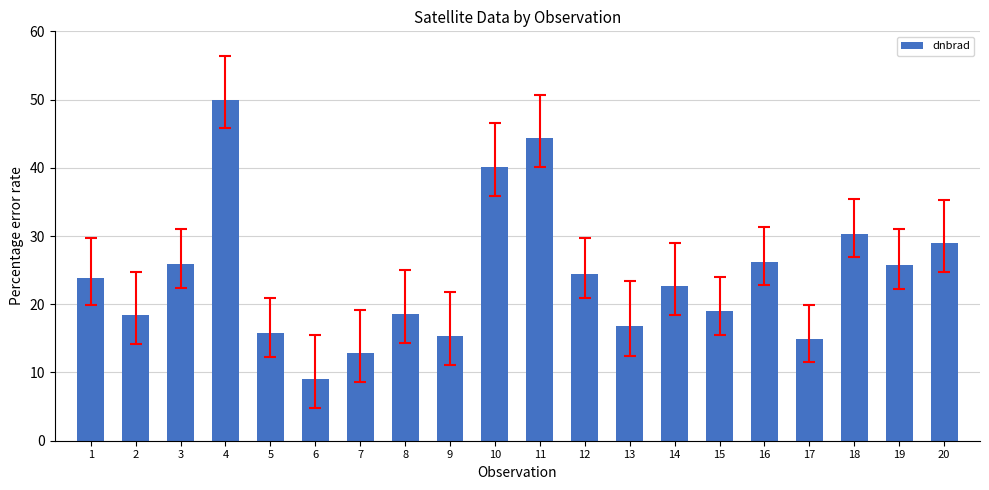

The chart shows a value of 39.8 at 12. True or false?

False